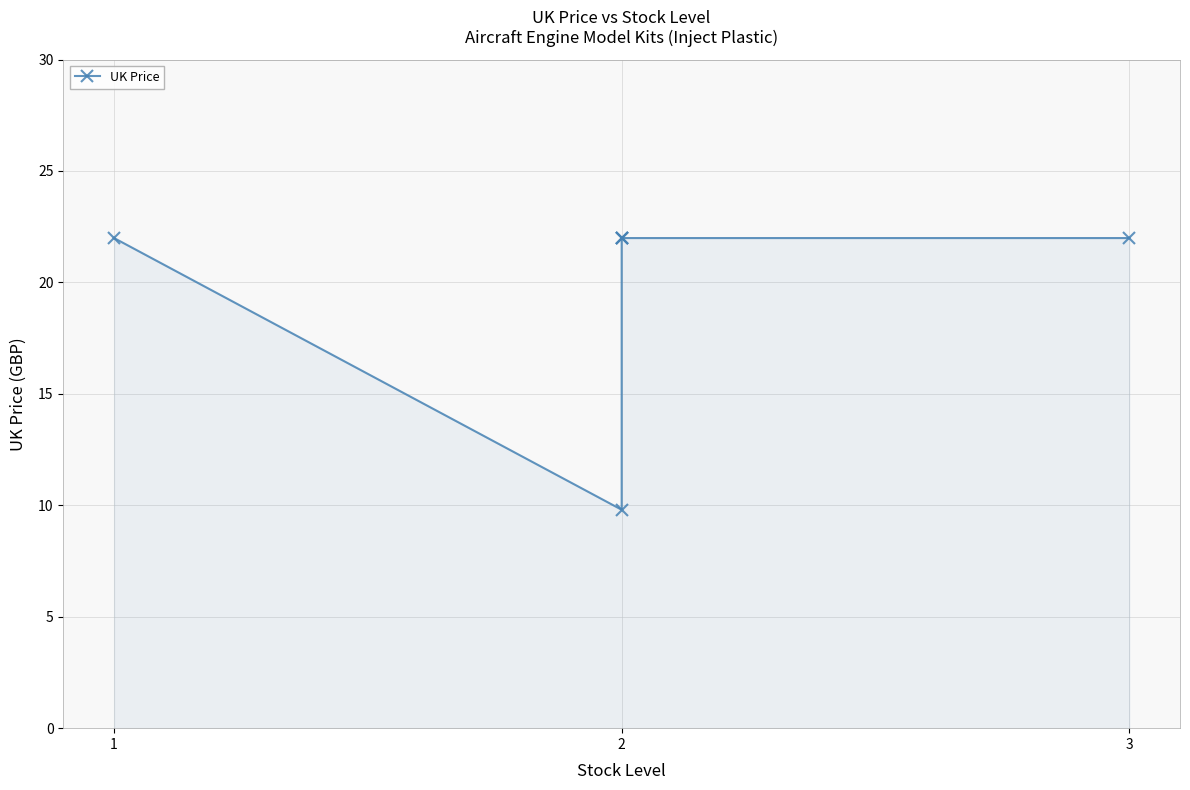

How many values are below 21?

1